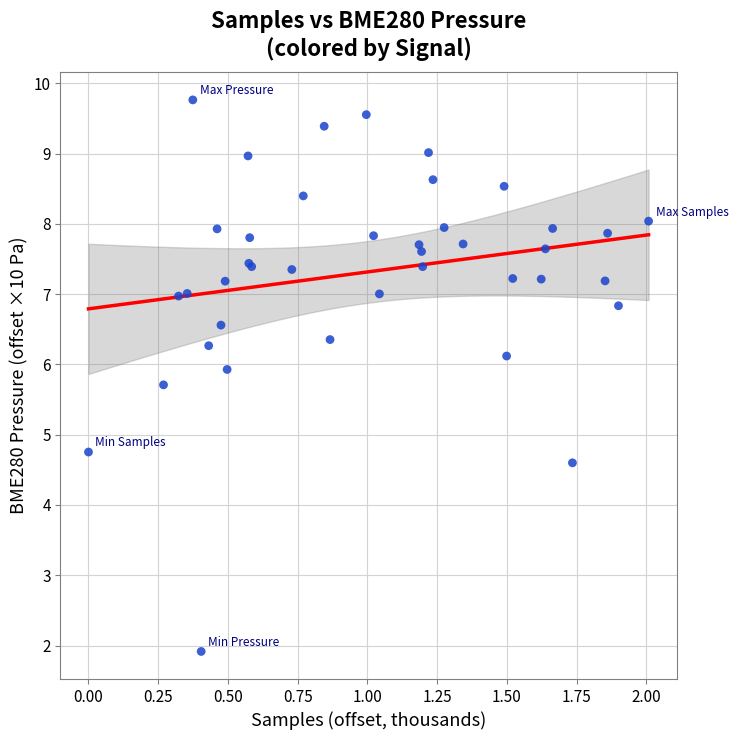

What Y value in the scatter plot is closest to 5?

4.8